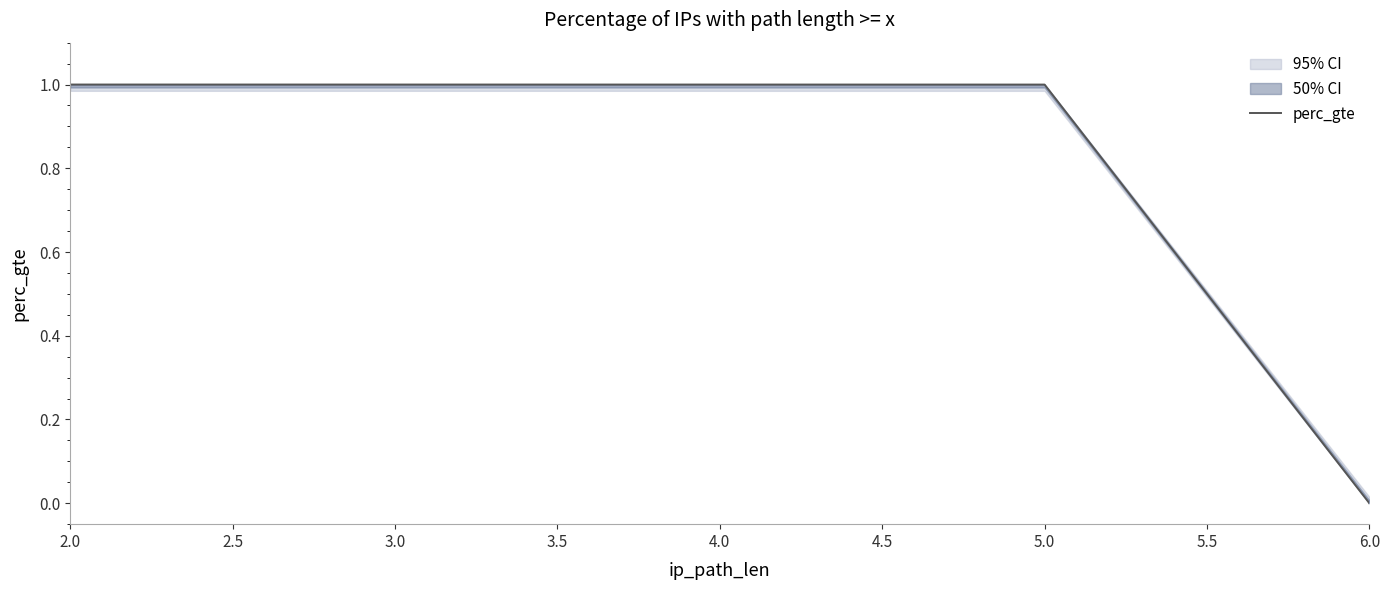

How many series are shown in this chart?

1